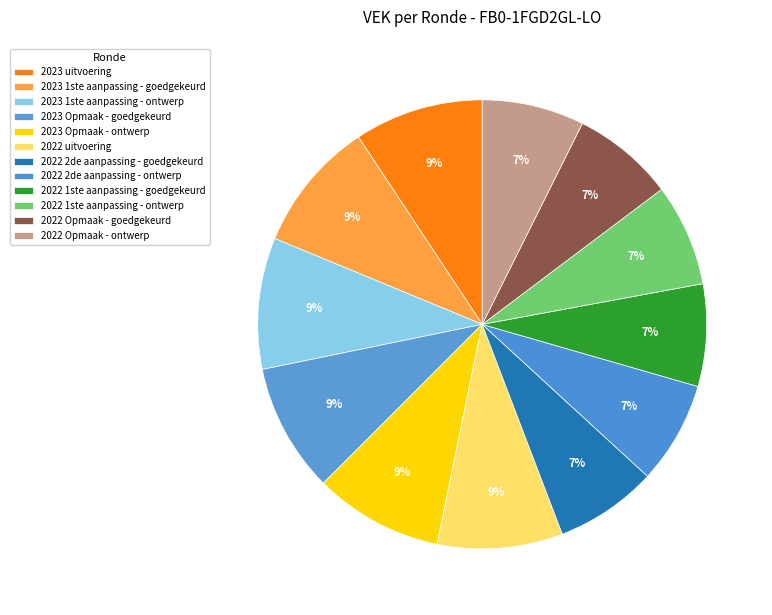

Does 2023 uitvoering represent more than half of the total?

No